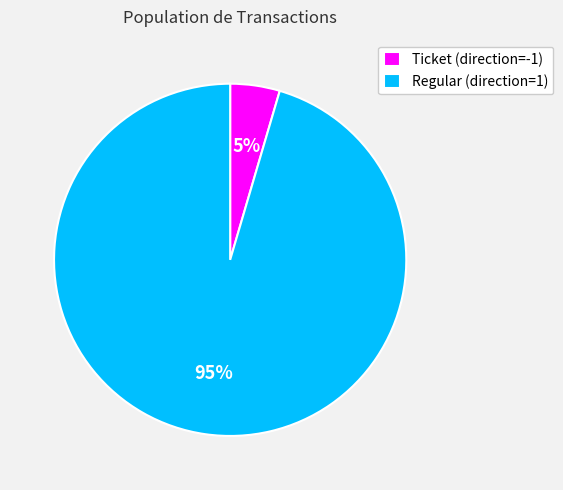

Between Regular (direction=1) and Ticket (direction=-1), which is larger?

Regular (direction=1)